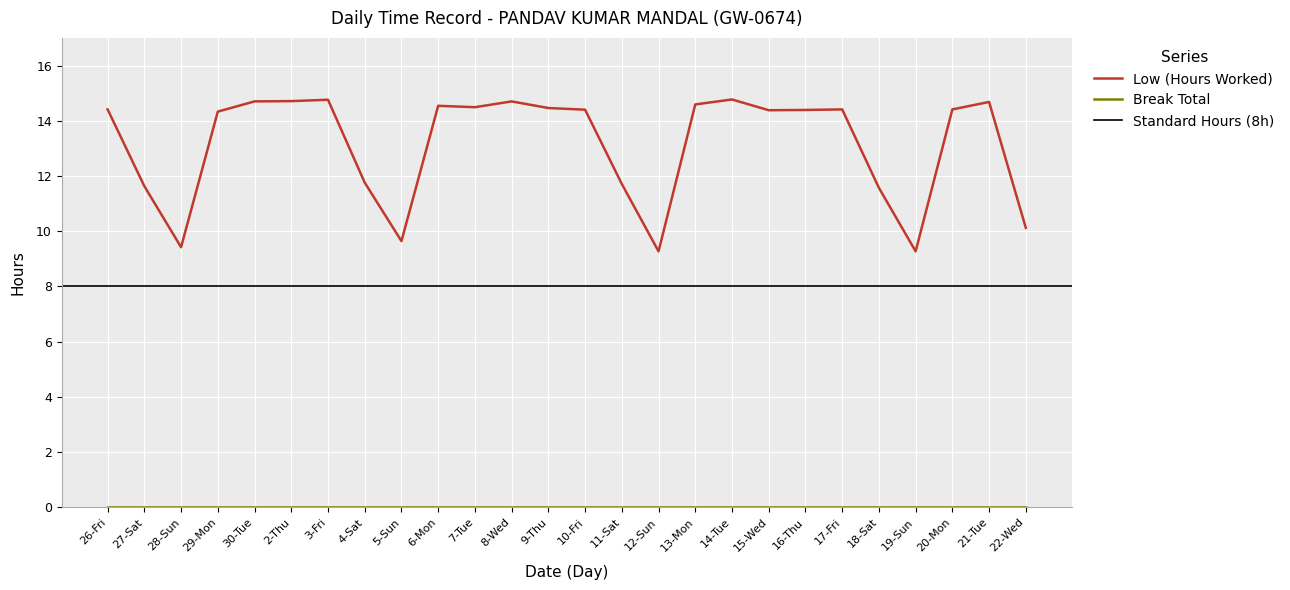

How many data points are less than 14?

9